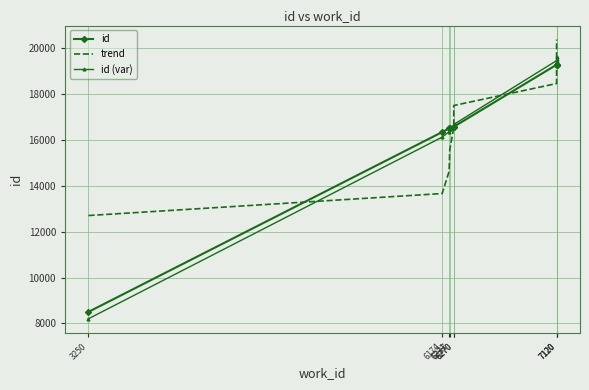

Count the number of data series in this chart.

3